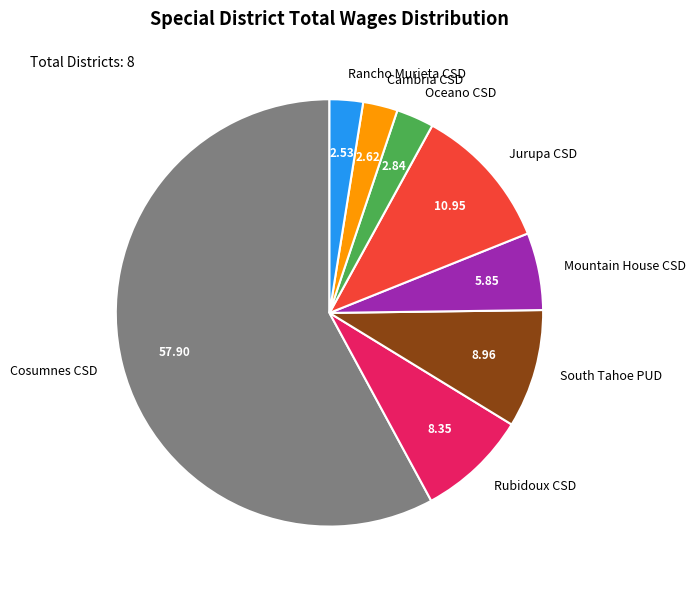

What is the majority slice?

Cosumnes CSD